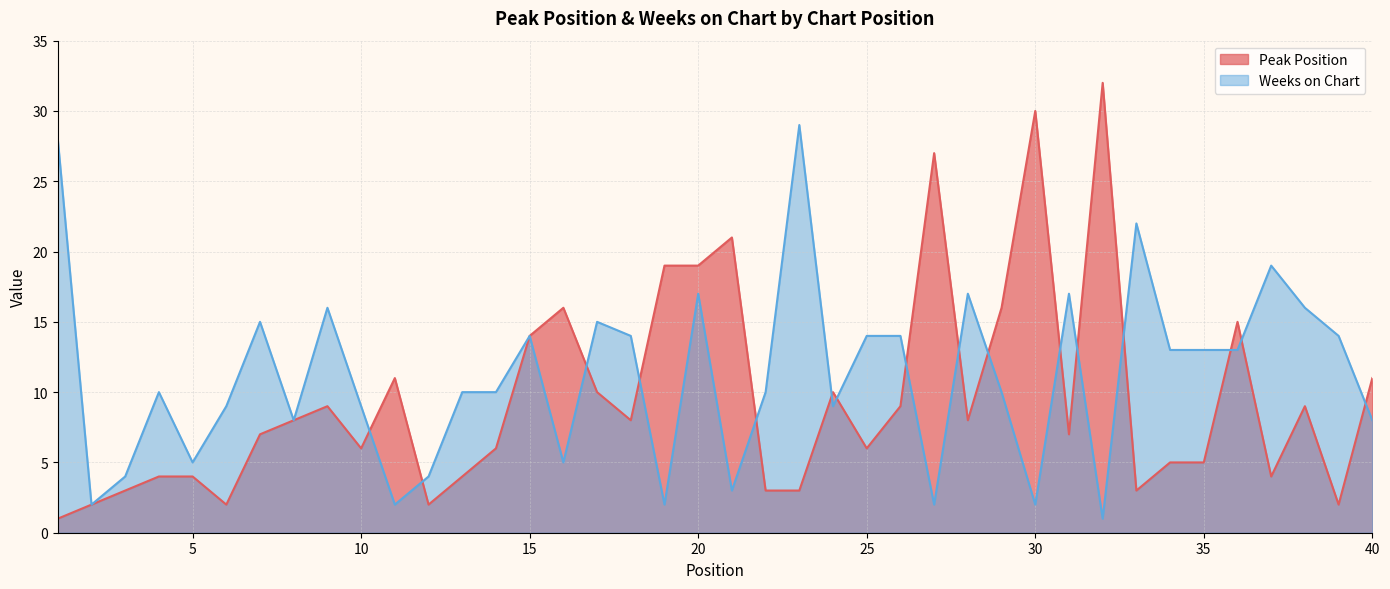

The value of Weeks on Chart at 13 is 10. True or false?

True